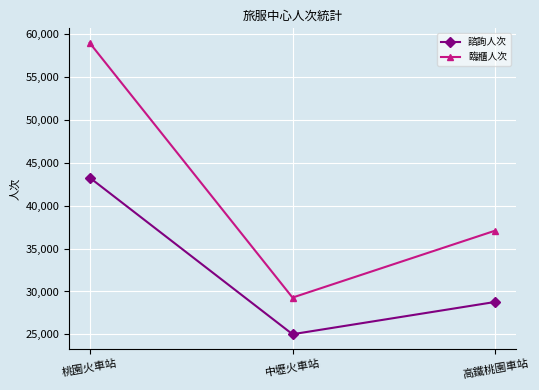

At which label does 諮詢人次 first exceed 28783?

桃園火車站